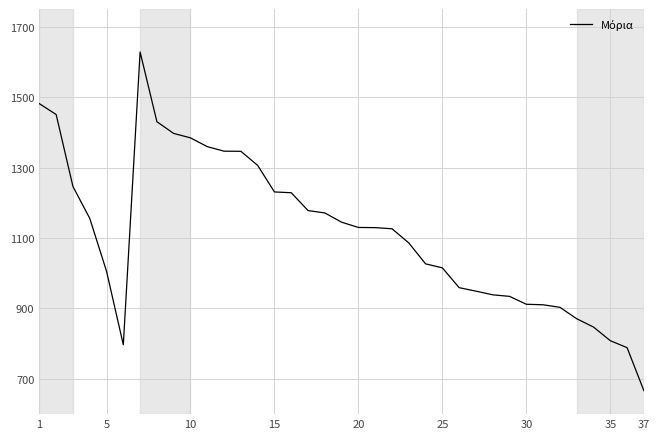

What is the smallest value displayed?

666.6